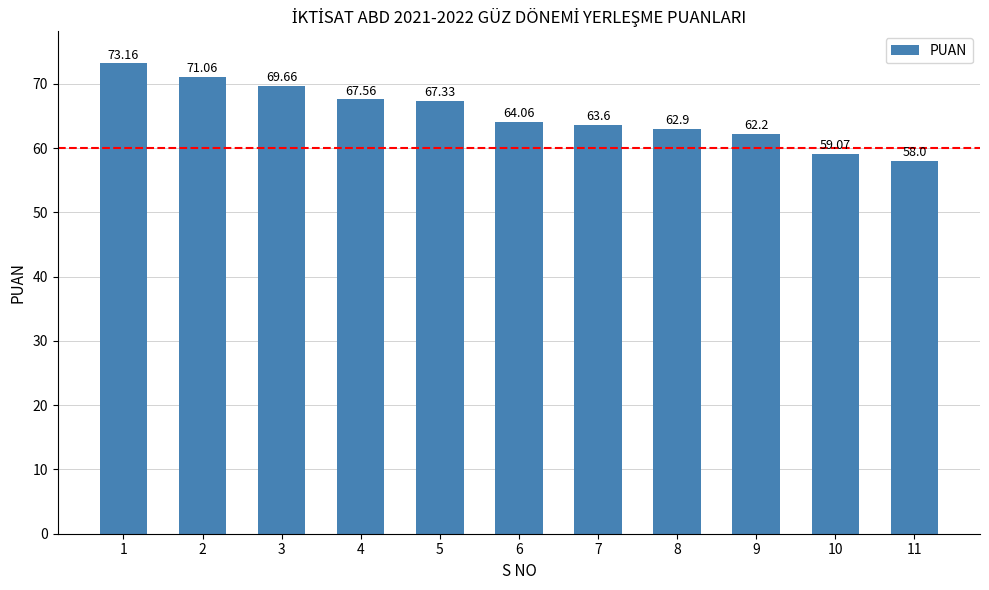

What is the ratio of the value at 1 to the value at 10?

1.2